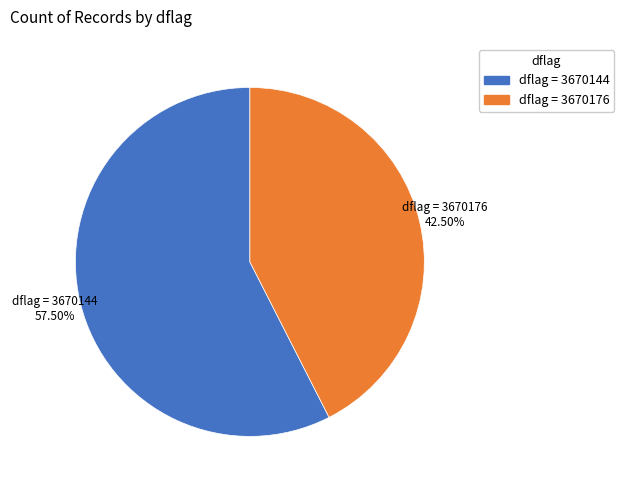

Approximately how many times larger is the value at dflag = 3670176 compared to dflag = 3670144?

0.7